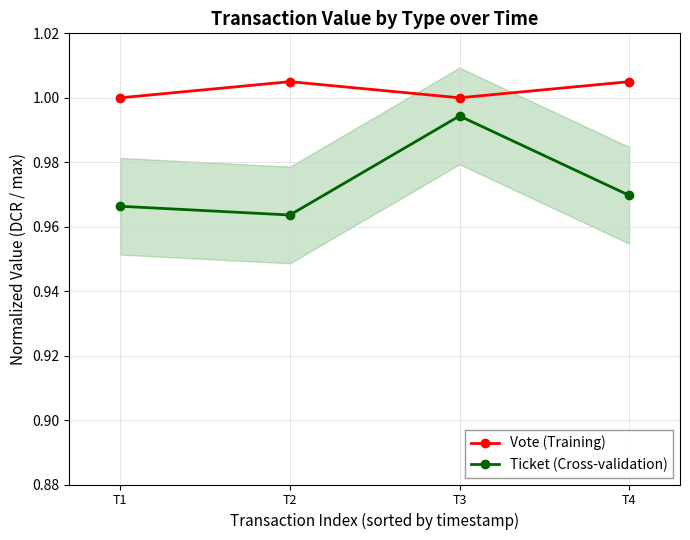

True or false: Vote (Training) and Ticket (Cross-validation) intersect in this chart.

False